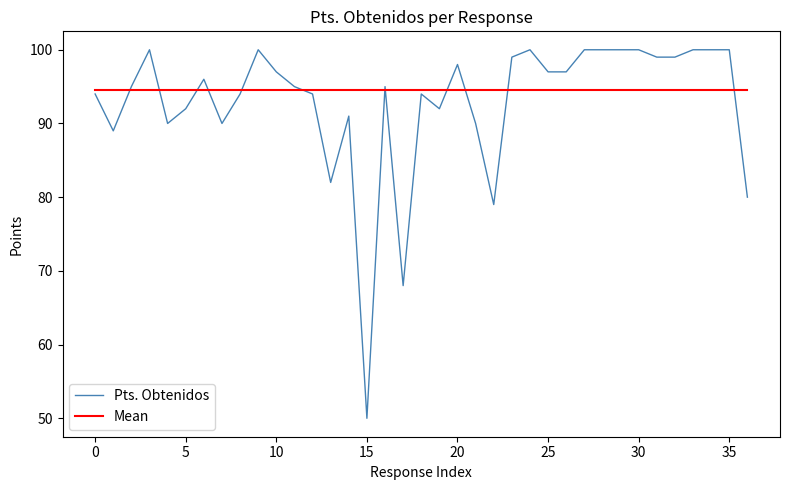

Which series has the largest range (max minus min)?

Pts. Obtenidos